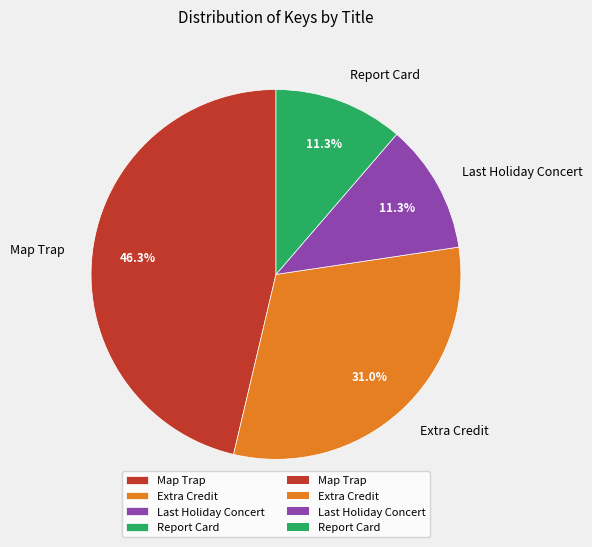

Which has a higher value, Extra Credit or Report Card?

Extra Credit